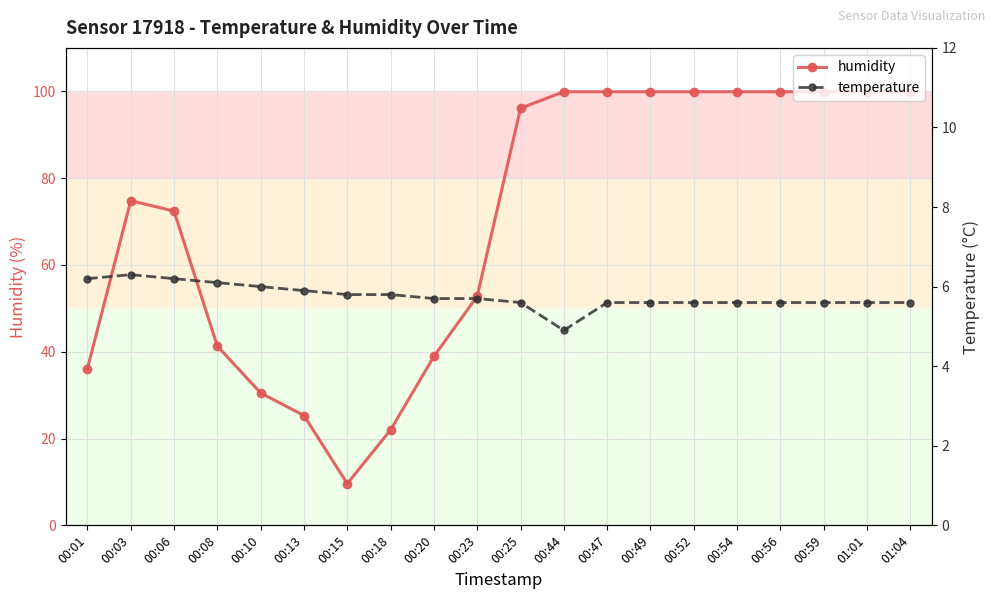

Which series changed the most between 00:59 and 01:04?

humidity